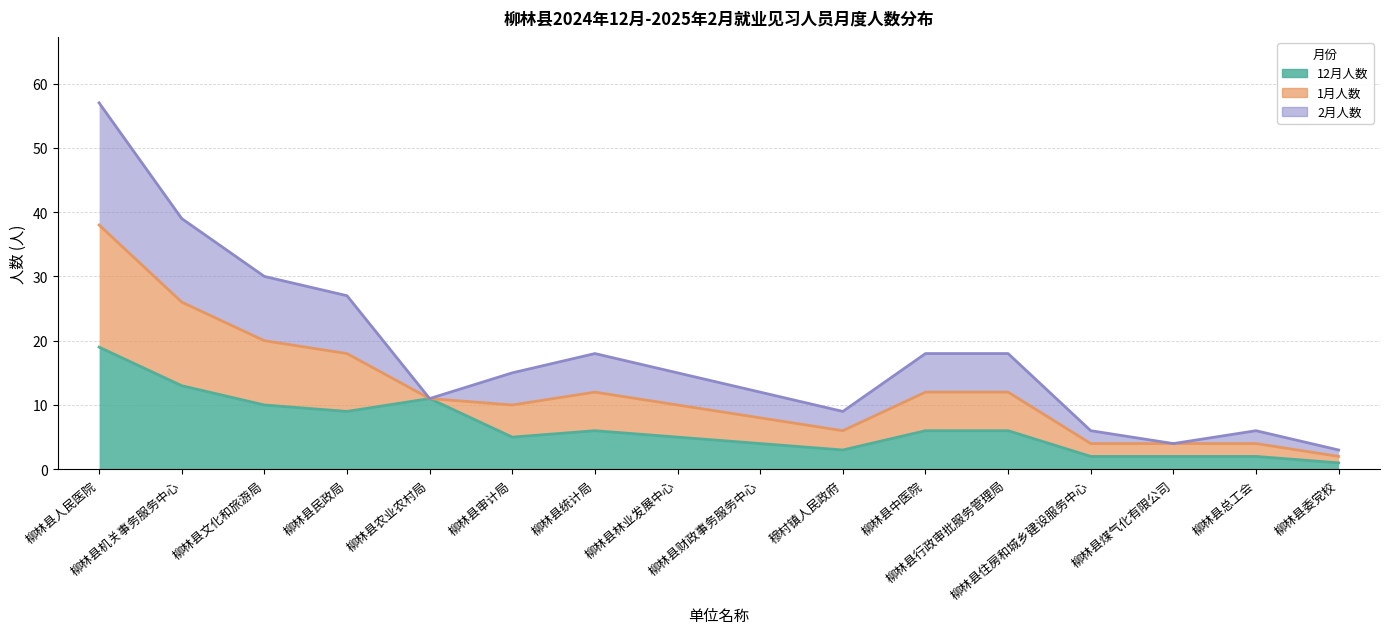

Which series has the widest spread of values?

1月人数